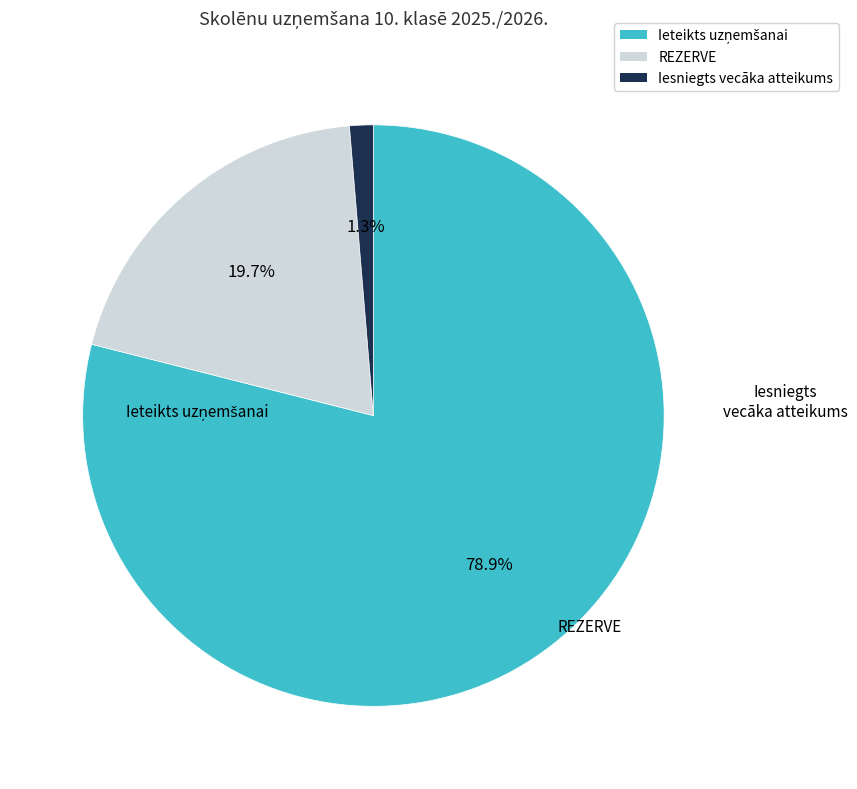

Which slice is the smallest?

Iesniegts vecāka atteikums